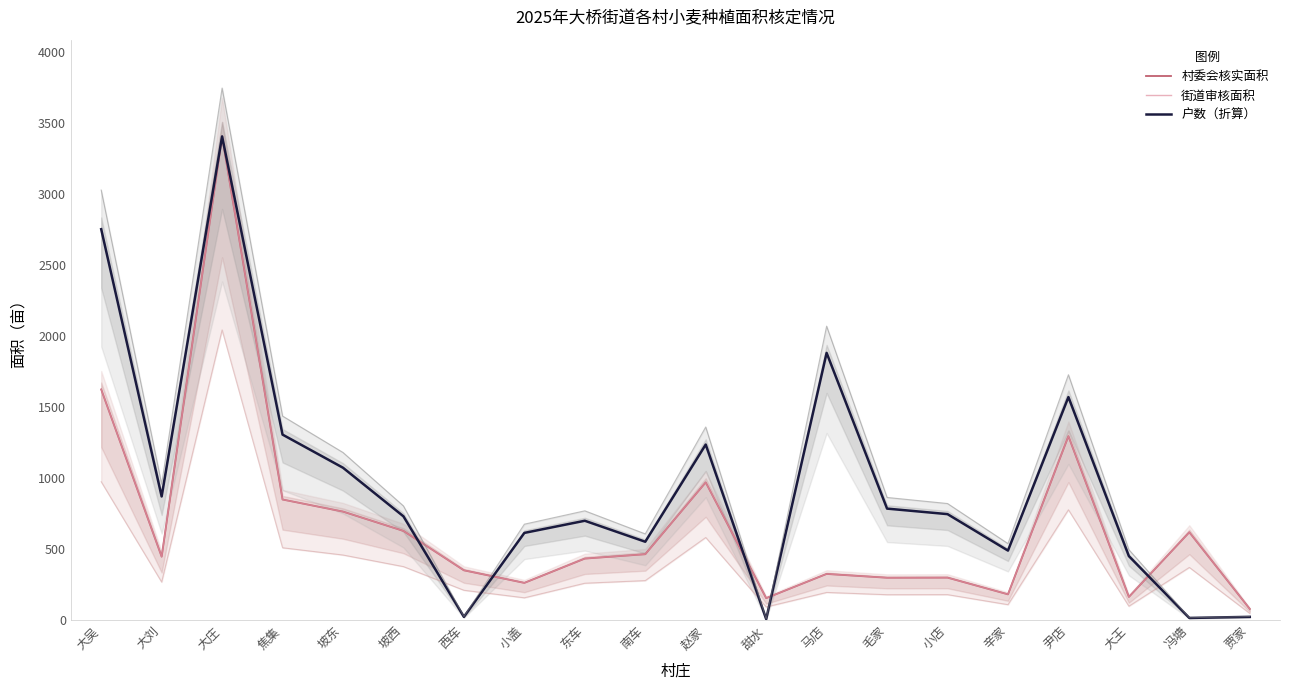

Where is the first local minimum for 村委会核实面积?

大刘